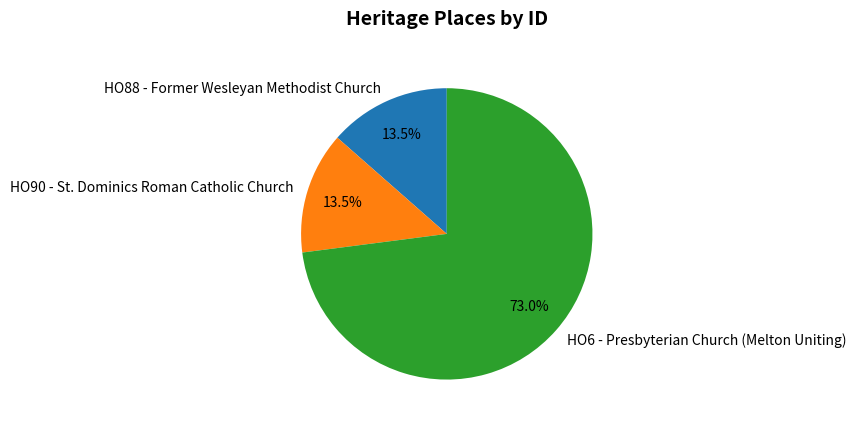

What is the total percentage of HO6 - Presbyterian Church (Melton Uniting) and HO88 - Former Wesleyan Methodist Church?

86.5%